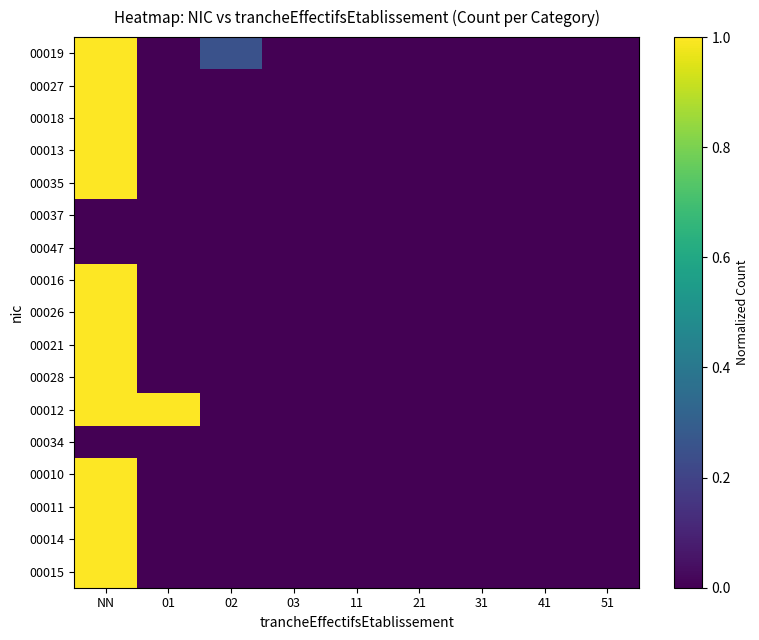

Reading right to left, what are all the values shown in this chart?

00019: 51=0.0	41=0.0	31=0.0	21=0.0	11=0.0	03=0.0	02=0.2	01=0.0	NN=1.0
00027: 51=0.0	41=0.0	31=0.0	21=0.0	11=0.0	03=0.0	02=0.0	01=0.0	NN=1.0
00018: 51=0.0	41=0.0	31=0.0	21=0.0	11=0.0	03=0.0	02=0.0	01=0.0	NN=1.0
00013: 51=0.0	41=0.0	31=0.0	21=0.0	11=0.0	03=0.0	02=0.0	01=0.0	NN=1.0
00035: 51=0.0	41=0.0	31=0.0	21=0.0	11=0.0	03=0.0	02=0.0	01=0.0	NN=1.0
00037: 51=0.0	41=0.0	31=0.0	21=0.0	11=0.0	03=0.0	02=0.0	01=0.0	NN=0.0
00047: 51=0.0	41=0.0	31=0.0	21=0.0	11=0.0	03=0.0	02=0.0	01=0.0	NN=0.0
00016: 51=0.0	41=0.0	31=0.0	21=0.0	11=0.0	03=0.0	02=0.0	01=0.0	NN=1.0
00026: 51=0.0	41=0.0	31=0.0	21=0.0	11=0.0	03=0.0	02=0.0	01=0.0	NN=1.0
00021: 51=0.0	41=0.0	31=0.0	21=0.0	11=0.0	03=0.0	02=0.0	01=0.0	NN=1.0
00028: 51=0.0	41=0.0	31=0.0	21=0.0	11=0.0	03=0.0	02=0.0	01=0.0	NN=1.0
00012: 51=0.0	41=0.0	31=0.0	21=0.0	11=0.0	03=0.0	02=0.0	01=1.0	NN=1.0
00034: 51=0.0	41=0.0	31=0.0	21=0.0	11=0.0	03=0.0	02=0.0	01=0.0	NN=0.0
00010: 51=0.0	41=0.0	31=0.0	21=0.0	11=0.0	03=0.0	02=0.0	01=0.0	NN=1.0
00011: 51=0.0	41=0.0	31=0.0	21=0.0	11=0.0	03=0.0	02=0.0	01=0.0	NN=1.0
00014: 51=0.0	41=0.0	31=0.0	21=0.0	11=0.0	03=0.0	02=0.0	01=0.0	NN=1.0
00015: 51=0.0	41=0.0	31=0.0	21=0.0	11=0.0	03=0.0	02=0.0	01=0.0	NN=1.0